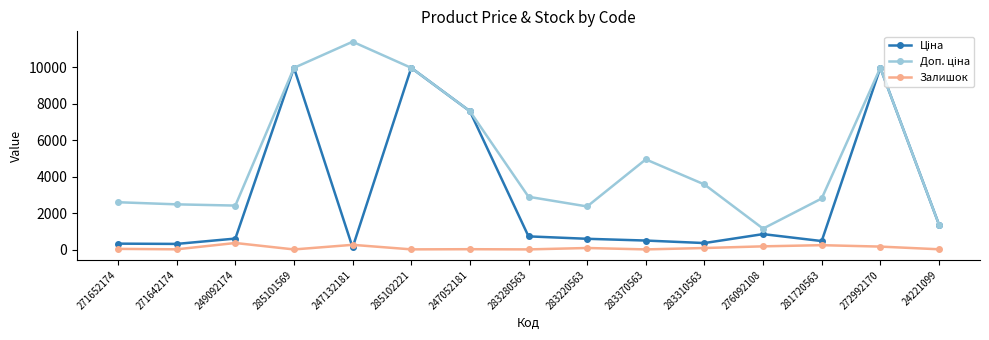

Is it true that Залишок equals 85.0 at 283310563?

True